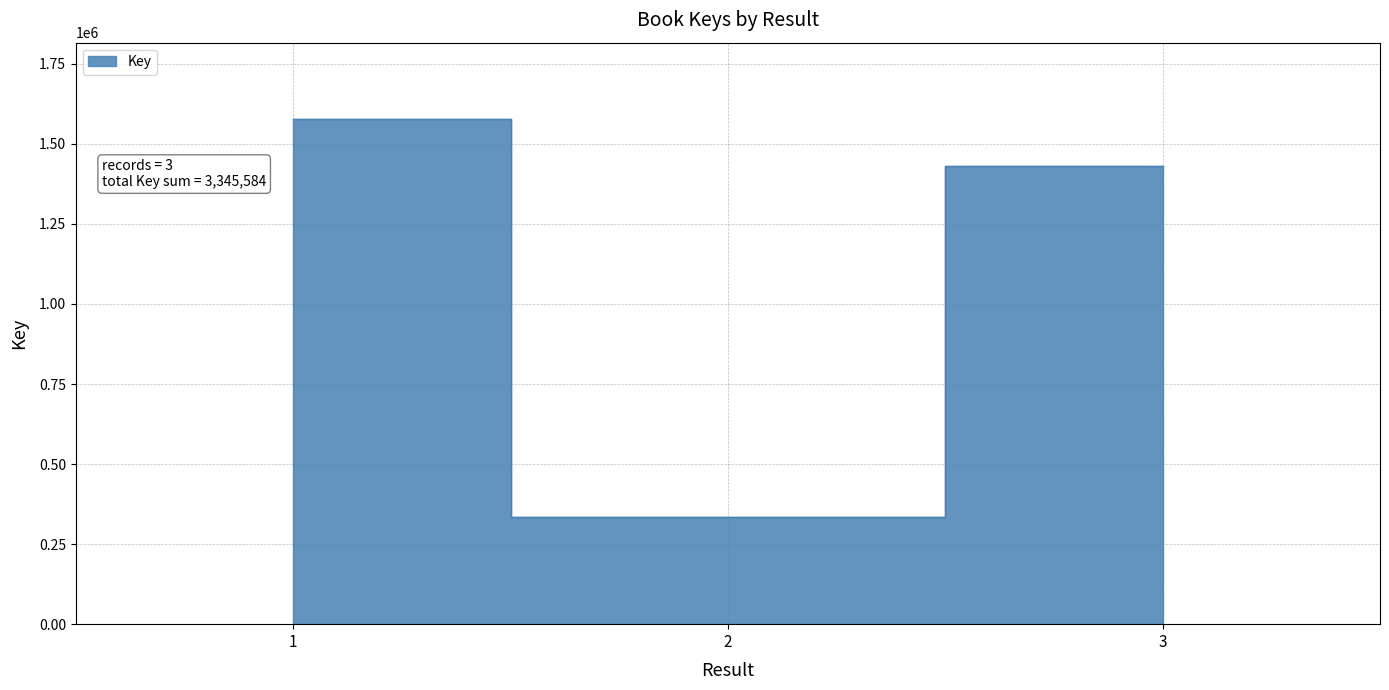

Count the number of values greater than 1430923.

1